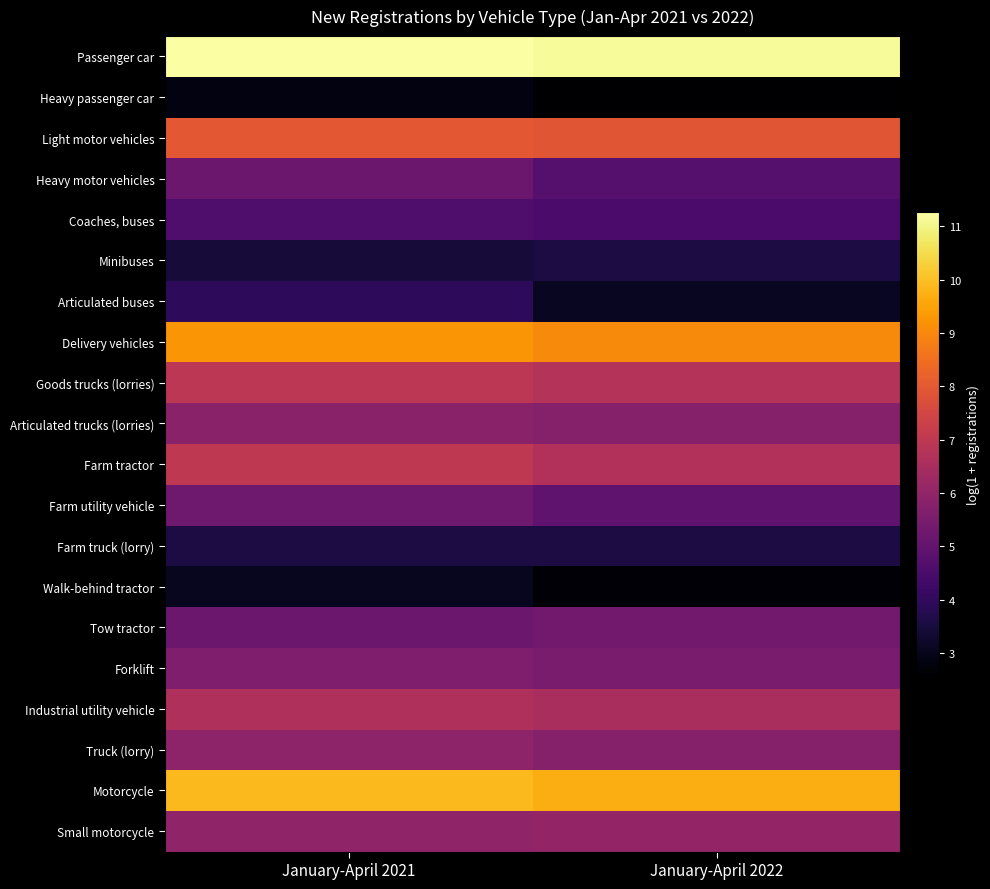

Reading left to right, list all the values displayed in this chart.

Passenger car: January-April 2021=11.3	January-April 2022=11.2
Heavy passenger car: January-April 2021=2.8	January-April 2022=2.6
Light motor vehicles: January-April 2021=8.0	January-April 2022=7.9
Heavy motor vehicles: January-April 2021=5.2	January-April 2022=4.7
Coaches, buses: January-April 2021=4.6	January-April 2022=4.5
Minibuses: January-April 2021=3.4	January-April 2022=3.6
Articulated buses: January-April 2021=3.9	January-April 2022=3.1
Delivery vehicles: January-April 2021=9.3	January-April 2022=9.1
Goods trucks (lorries): January-April 2021=6.9	January-April 2022=6.8
Articulated trucks (lorries): January-April 2021=5.9	January-April 2022=5.8
Farm tractor: January-April 2021=7.0	January-April 2022=6.7
Farm utility vehicle: January-April 2021=5.3	January-April 2022=4.9
Farm truck (lorry): January-April 2021=3.6	January-April 2022=3.6
Walk-behind tractor: January-April 2021=3.0	January-April 2022=2.6
Tow tractor: January-April 2021=5.2	January-April 2022=5.3
Forklift: January-April 2021=5.6	January-April 2022=5.5
Industrial utility vehicle: January-April 2021=6.7	January-April 2022=6.5
Truck (lorry): January-April 2021=5.9	January-April 2022=5.8
Motorcycle: January-April 2021=9.9	January-April 2022=9.7
Small motorcycle: January-April 2021=6.0	January-April 2022=6.0